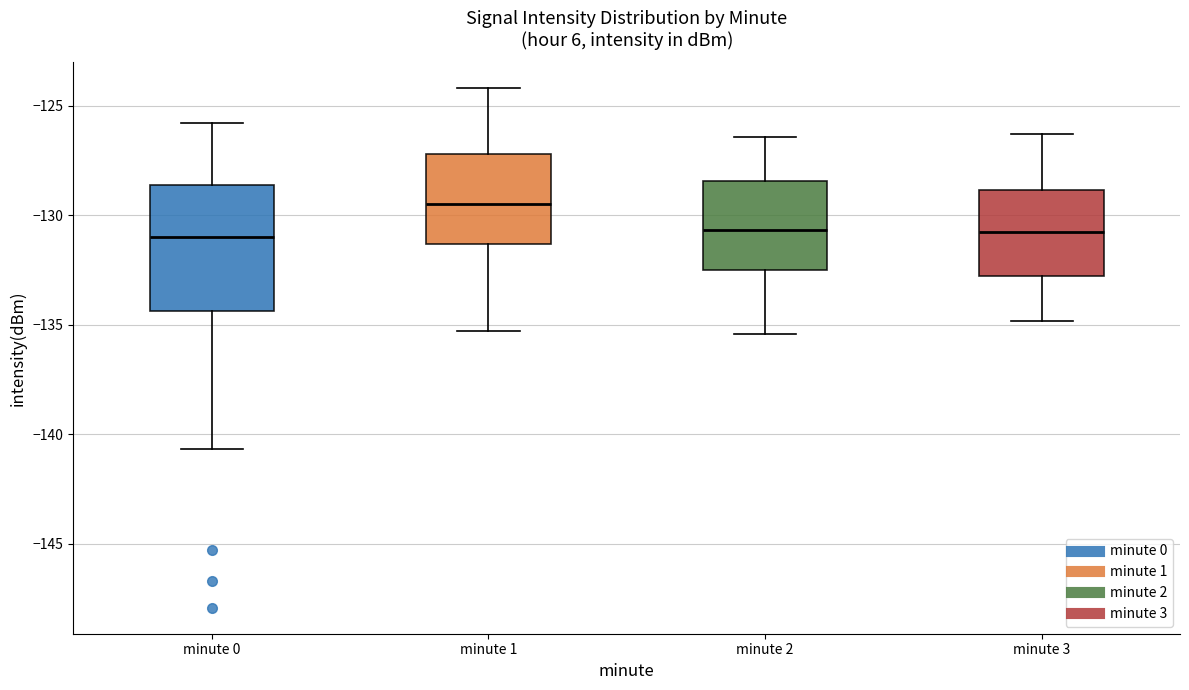

Reading left to right, transcribe this box plot: for each box, give where its median line is, the range the box spans, and where its two whiskers end, as read against the y-axis. The values are not printed on the chart, so give them approximately, as read against the axis.

minute 0: median -131.0, box -134.5 to -128.5, whiskers -140.5 to -126.0
minute 1: median -129.5, box -131.5 to -127.0, whiskers -135.5 to -124.0
minute 2: median -130.5, box -132.5 to -128.5, whiskers -135.5 to -126.5
minute 3: median -130.5, box -132.5 to -129.0, whiskers -135.0 to -126.5